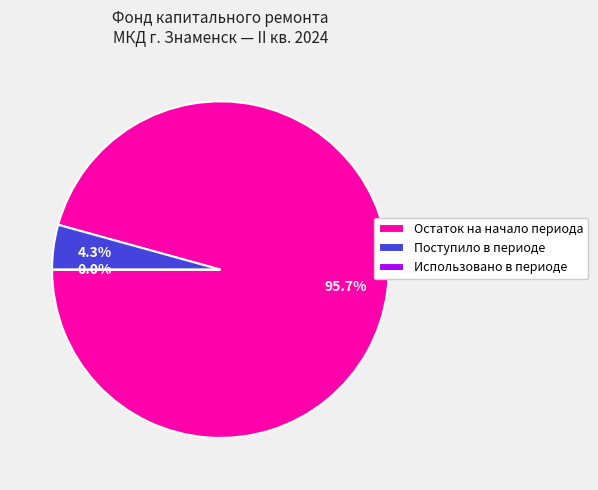

Does Остаток на начало периода represent more than half of the total?

Yes